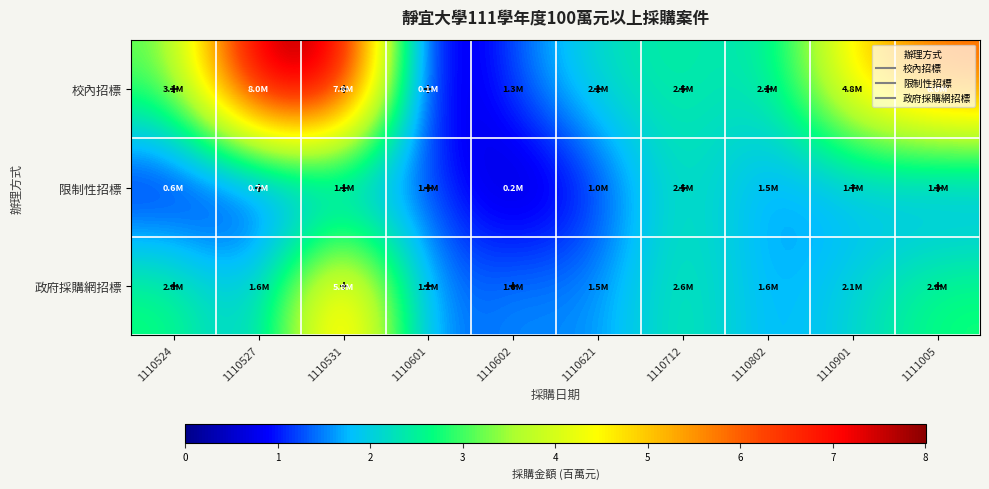

Which series has the largest total across all categories?

校內招標